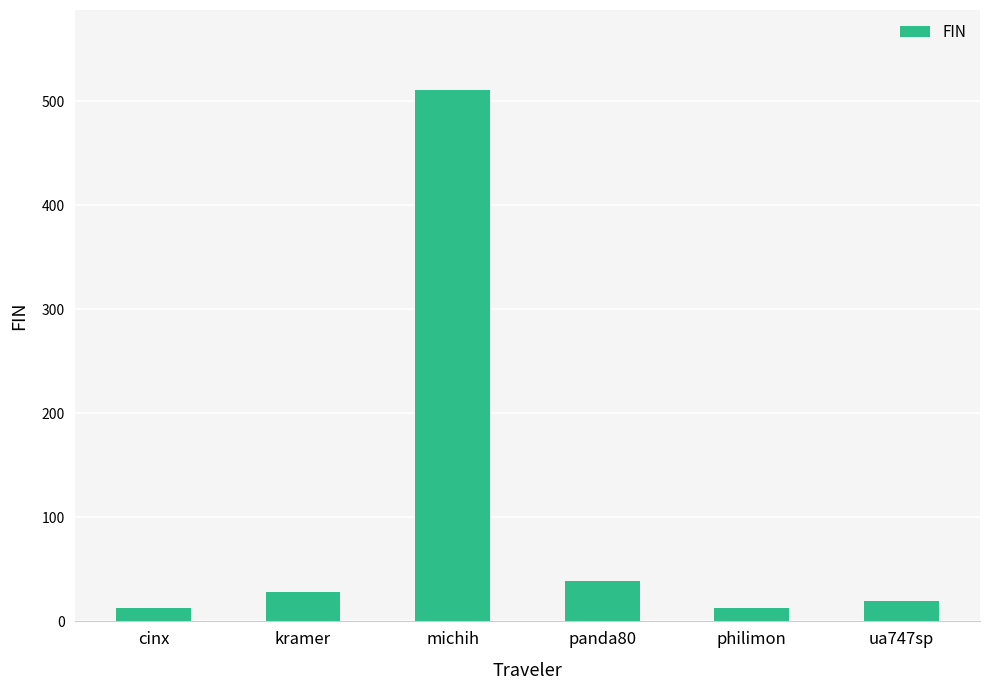

Count the number of data series in this chart.

1